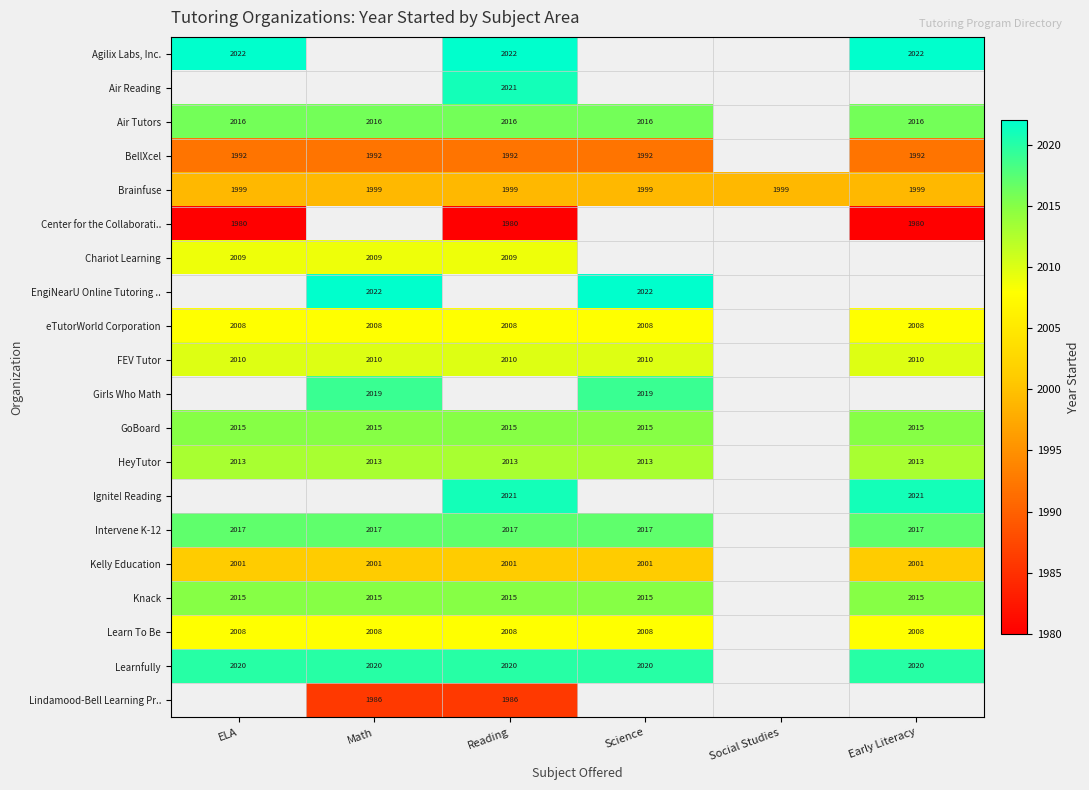

Is the value of Air Tutors at Reading greater than the value of Intervene K-12 at ELA?

No